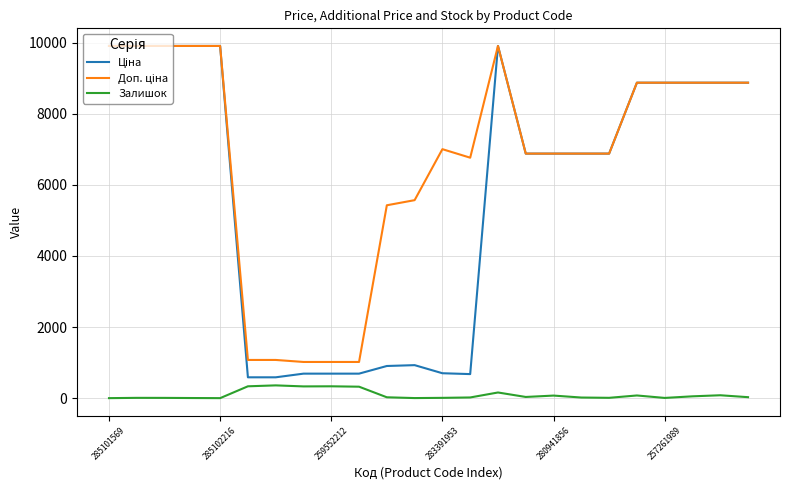

What is the maximum value shown in the chart?

9908.5